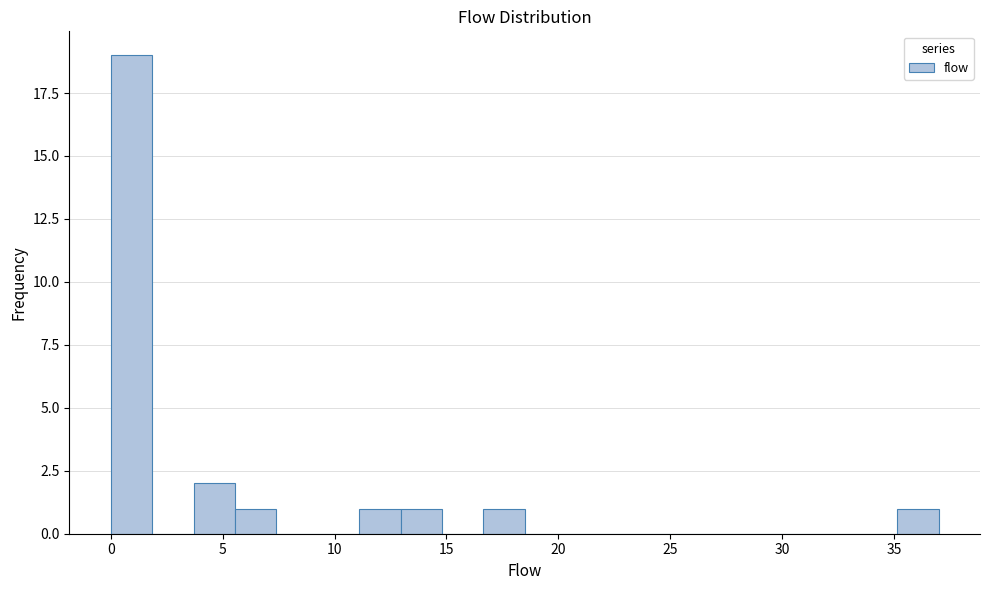

Read against the x-axis, roughly where is the centre of the tallest bar?

1.0